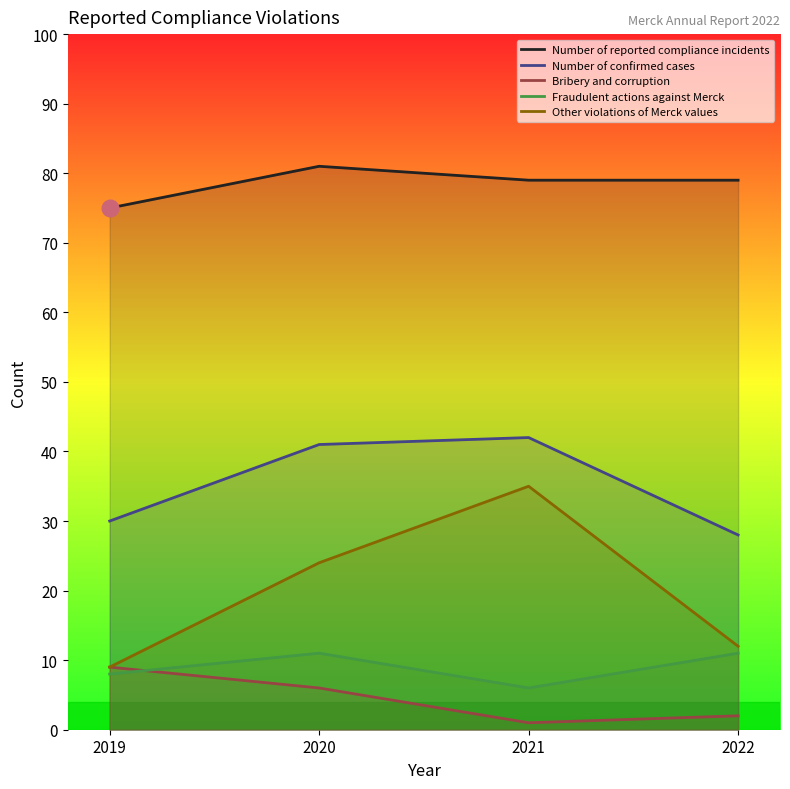

What is the sum of all Number of reported compliance incidents values?

314